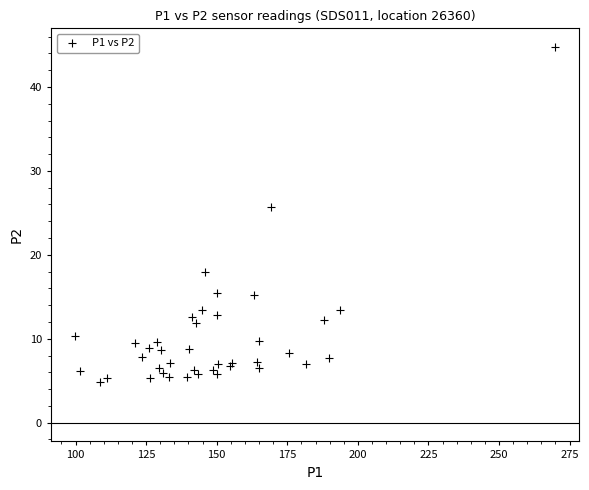

What Y value in the scatter plot is closest to 24?

25.8